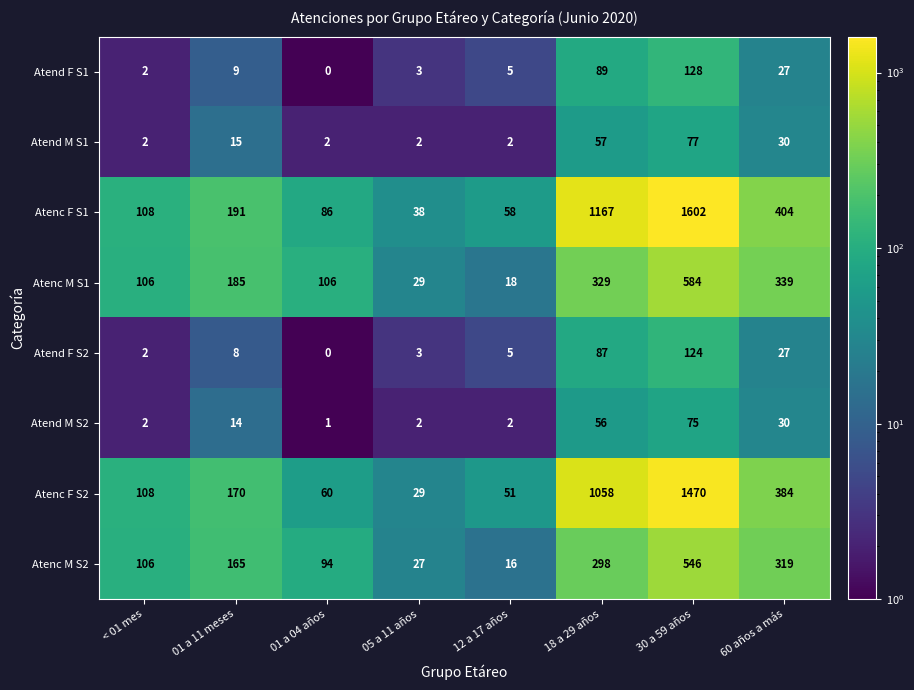

Which series changed the most between < 01 mes and 12 a 17 años?

Atenc M S2